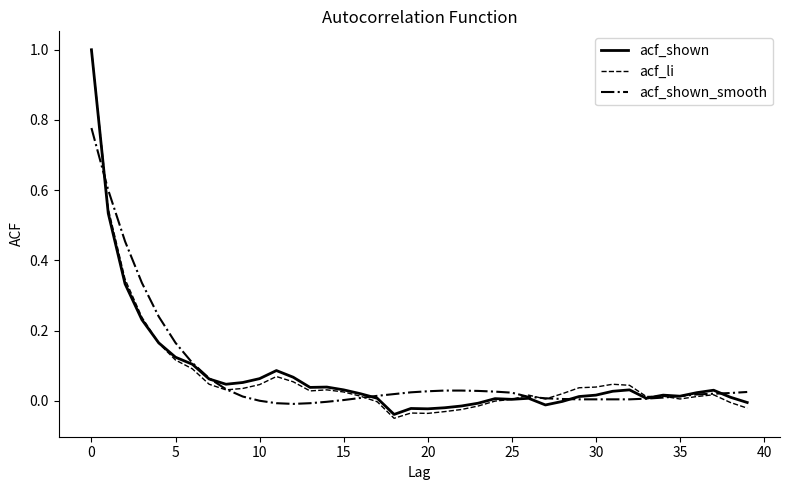

Does the chart have visible grid lines?

No